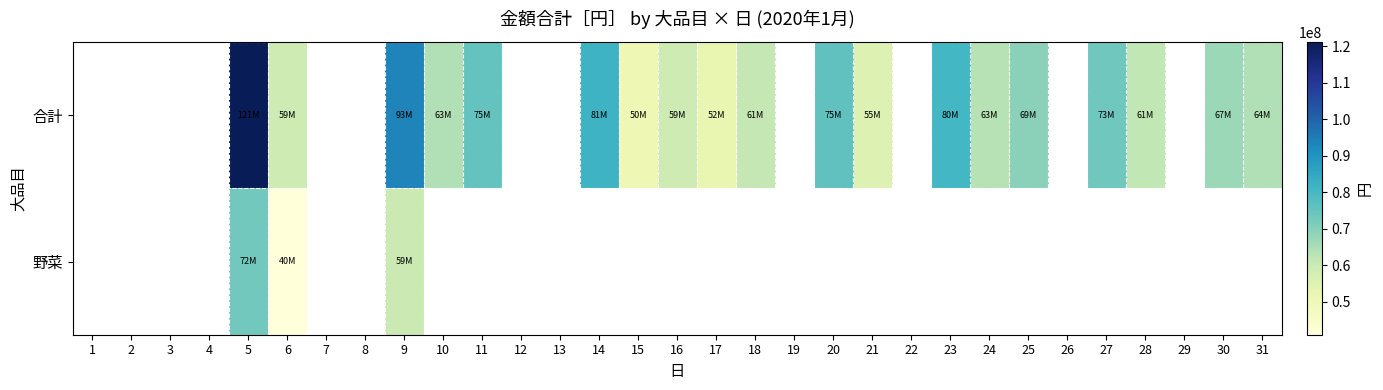

What is the difference between the 合計 values at 9 and 21?

37898769.0